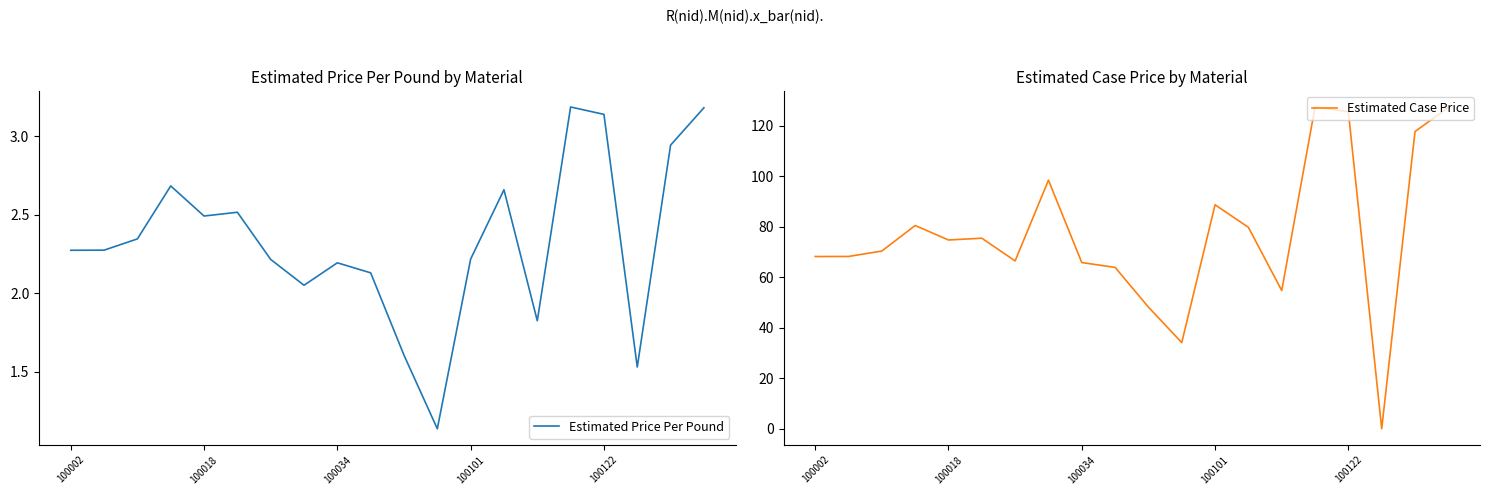

The value of Estimated Case Price at 100122 is 125.5. True or false?

True